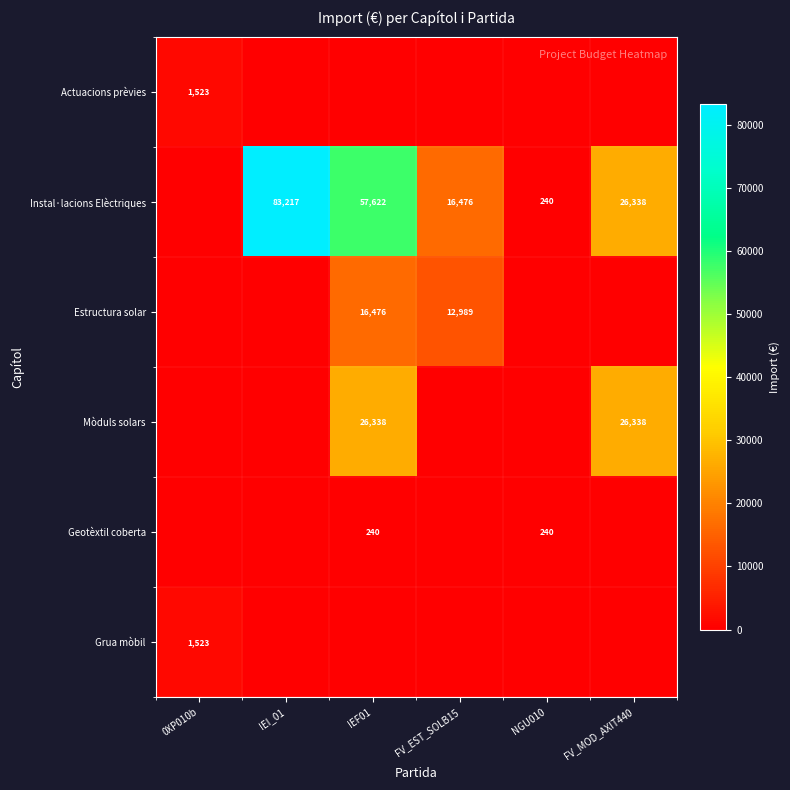

How many series are shown in this chart?

6